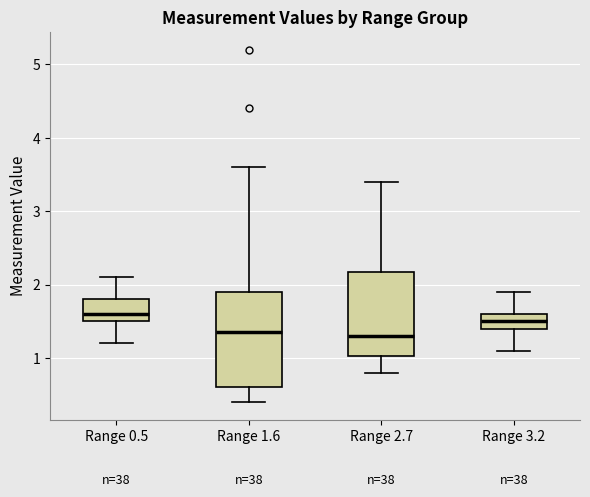

Reading left to right, read every box against the y-axis: the position of its median line, the range the box covers, and the ends of its whiskers. The values are not printed on the chart, so give them approximately, as read against the axis.

Range 0.5: median 1.6, box 1.5 to 1.8, whiskers 1.2 to 2.1
Range 1.6: median 1.4, box 0.6 to 1.9, whiskers 0.4 to 3.6
Range 2.7: median 1.3, box 1.0 to 2.2, whiskers 0.8 to 3.4
Range 3.2: median 1.5, box 1.4 to 1.6, whiskers 1.1 to 1.9